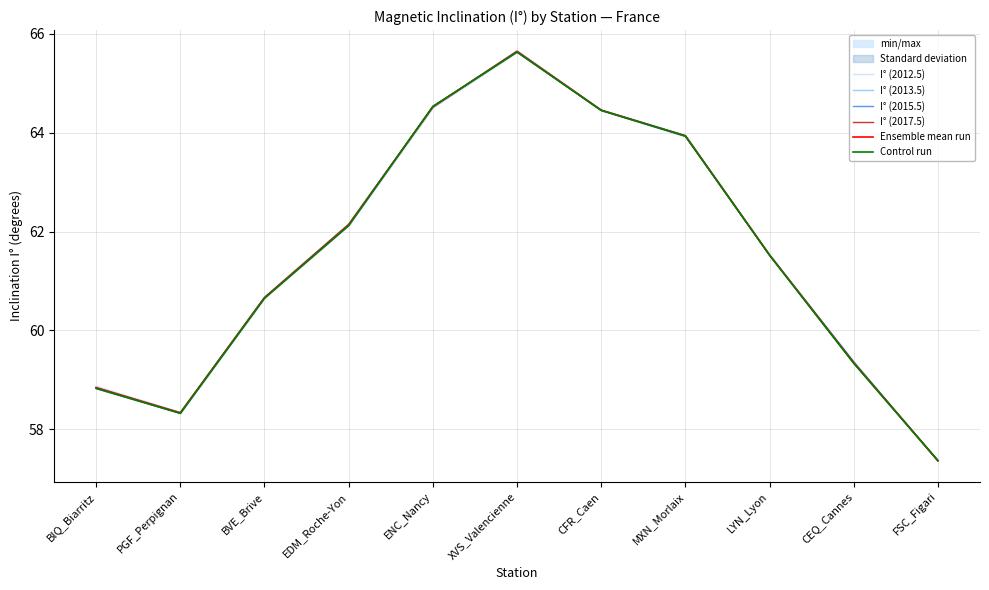

Which category has the highest value in the I° (2015.5) series?

XVS_Valencienne